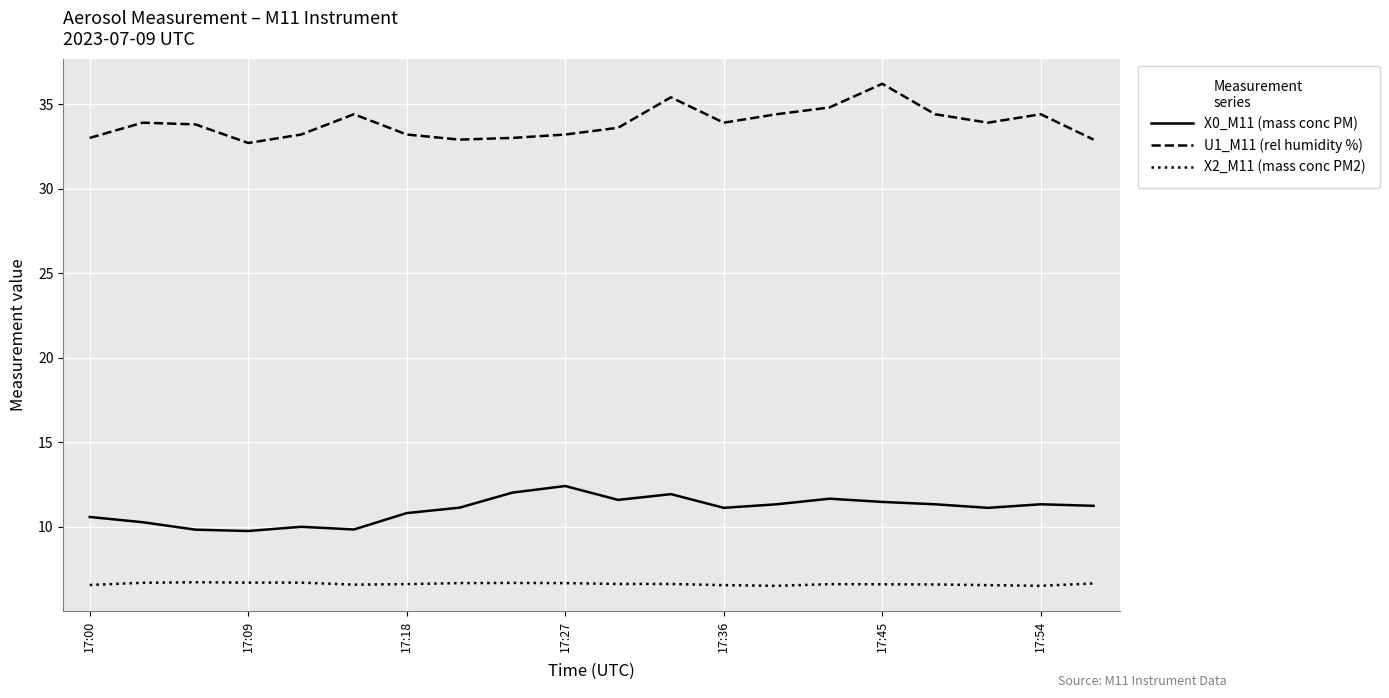

In U1_M11 (rel humidity %), how many points are higher than both neighbors (excluding endpoints)?

5